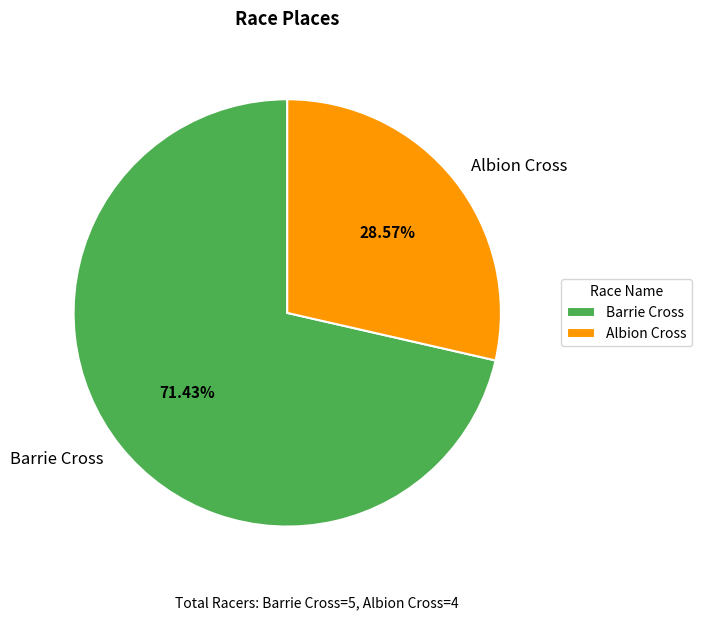

How many slices are in this pie chart?

2